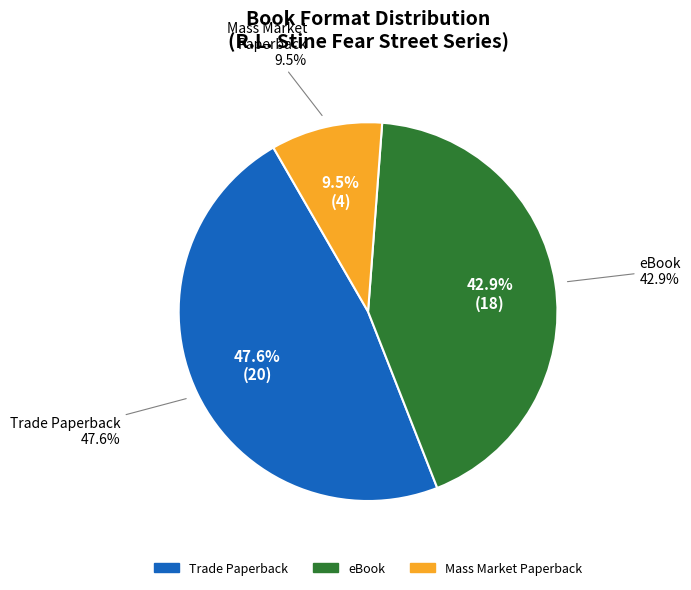

Count the number of slices in the pie.

3